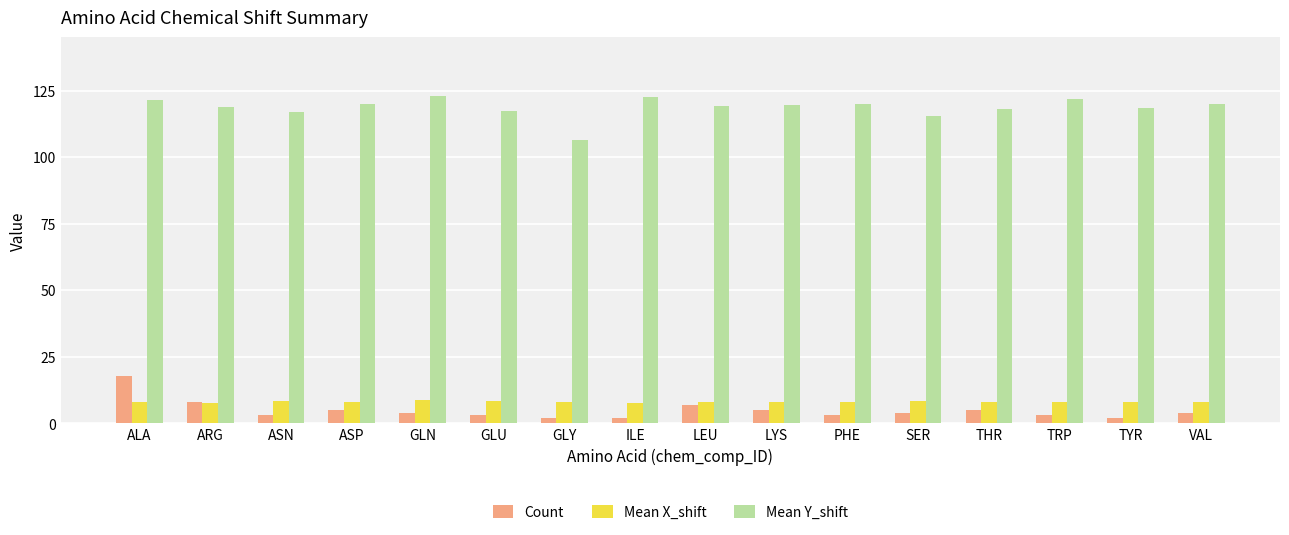

True or false: Mean X_shift has a value of 13.3 at LYS.

False